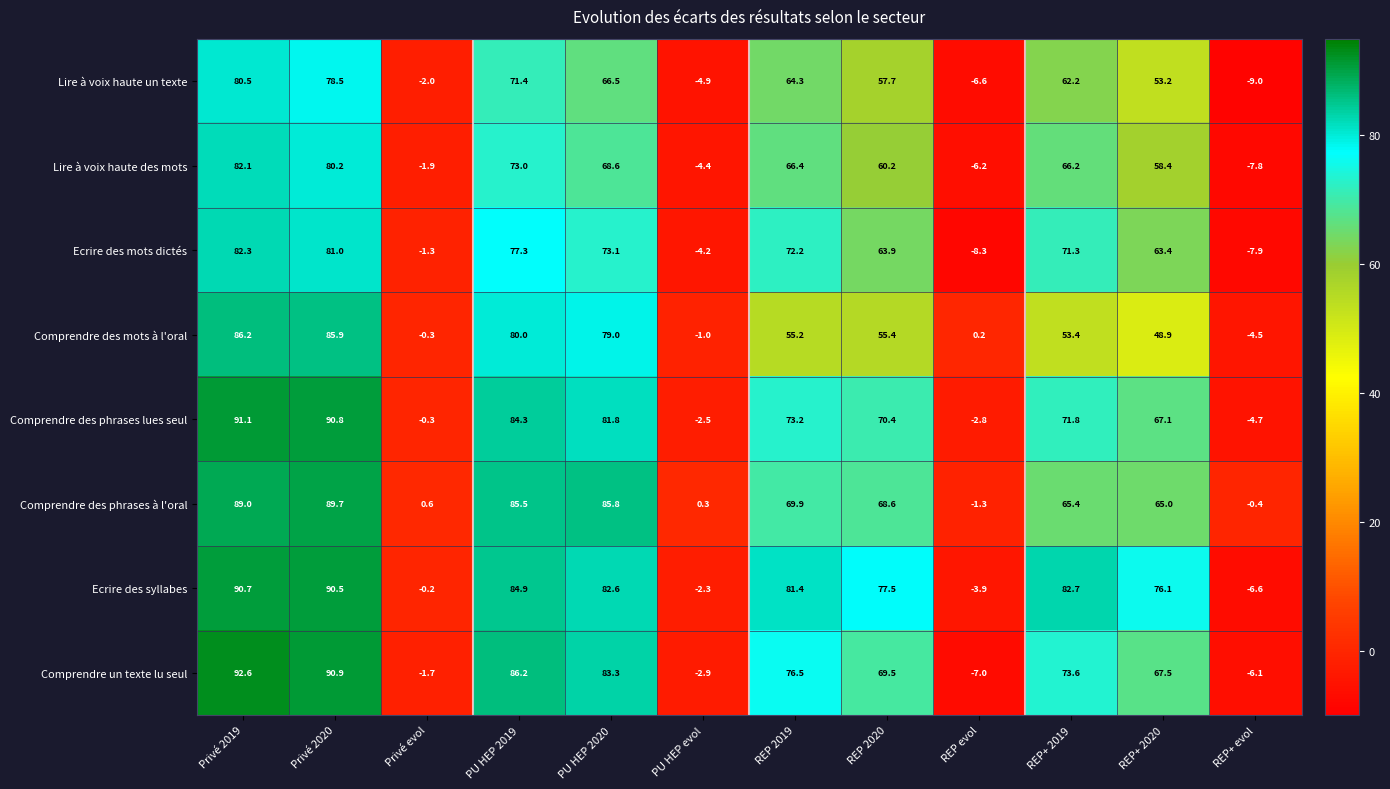

At which category does the chart reach its minimum across all series?

REP+ evol